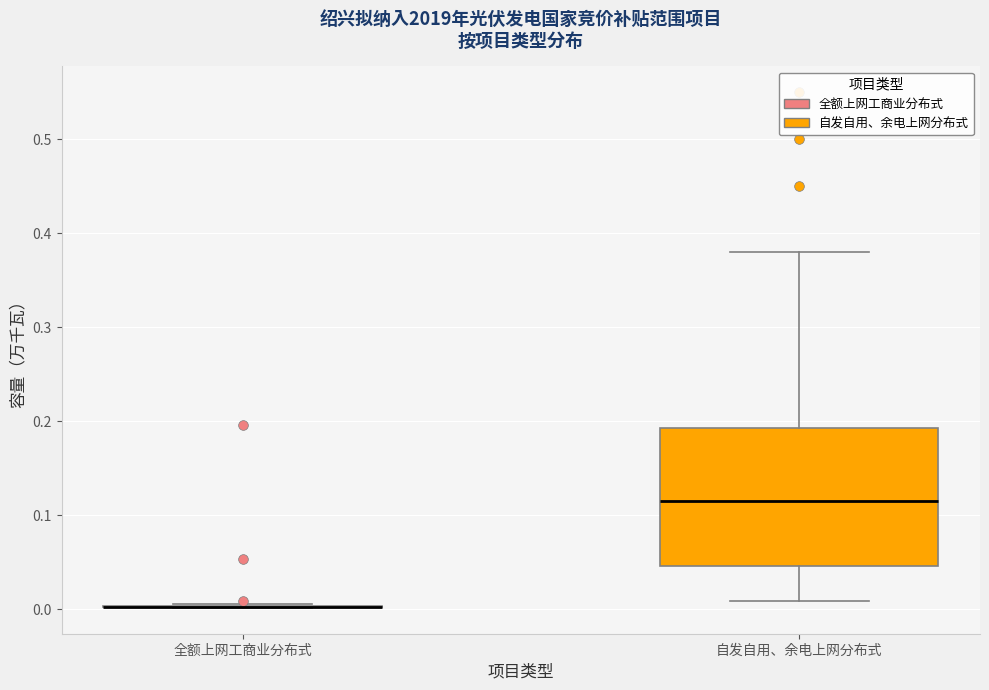

Which box is the tallest, from its lower edge to its upper edge?

自发自用、余电上网分布式